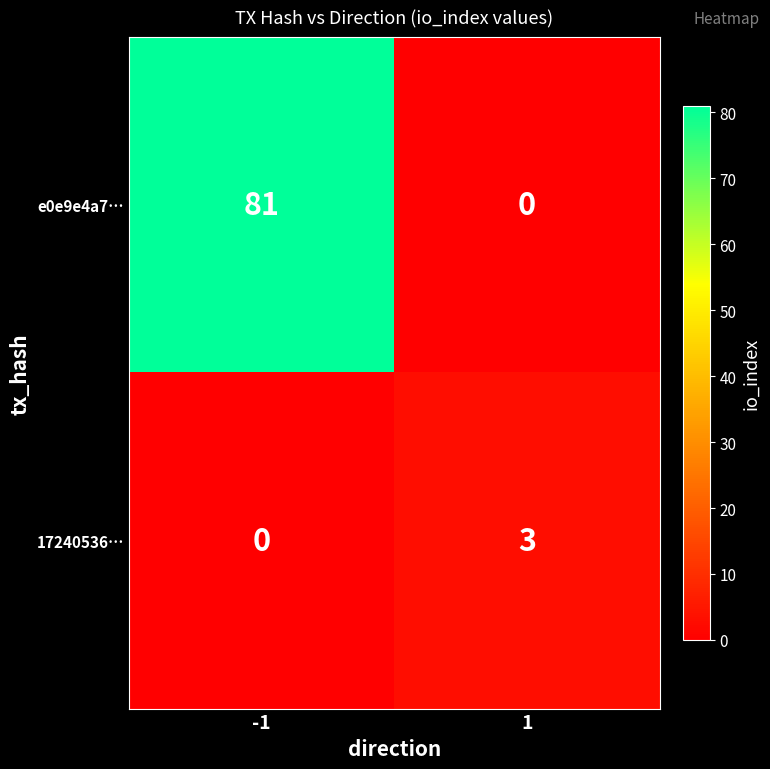

List the series in order of their peak value, lowest first.

17240536…, e0e9e4a7…